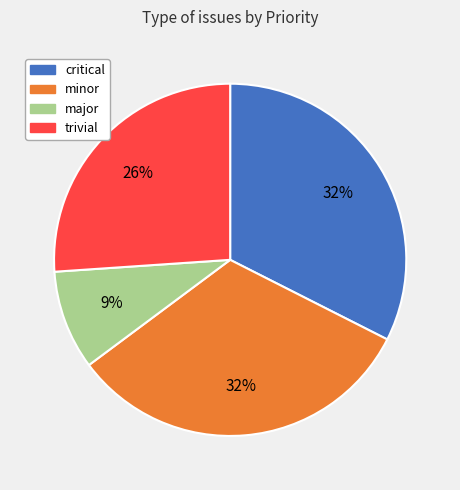

To the nearest percent, what percentage of the pie is minor?

32%